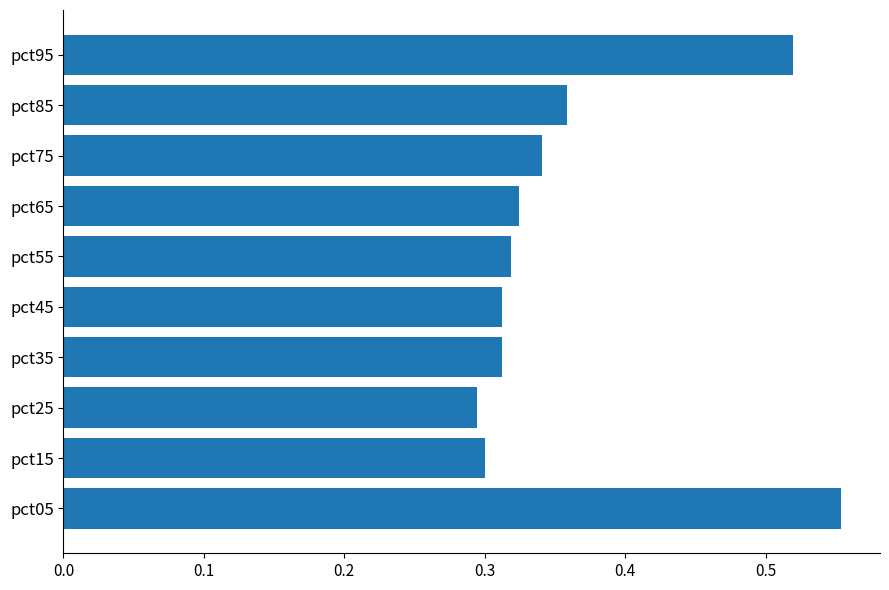

Count the values in the range 0 to 1.

10